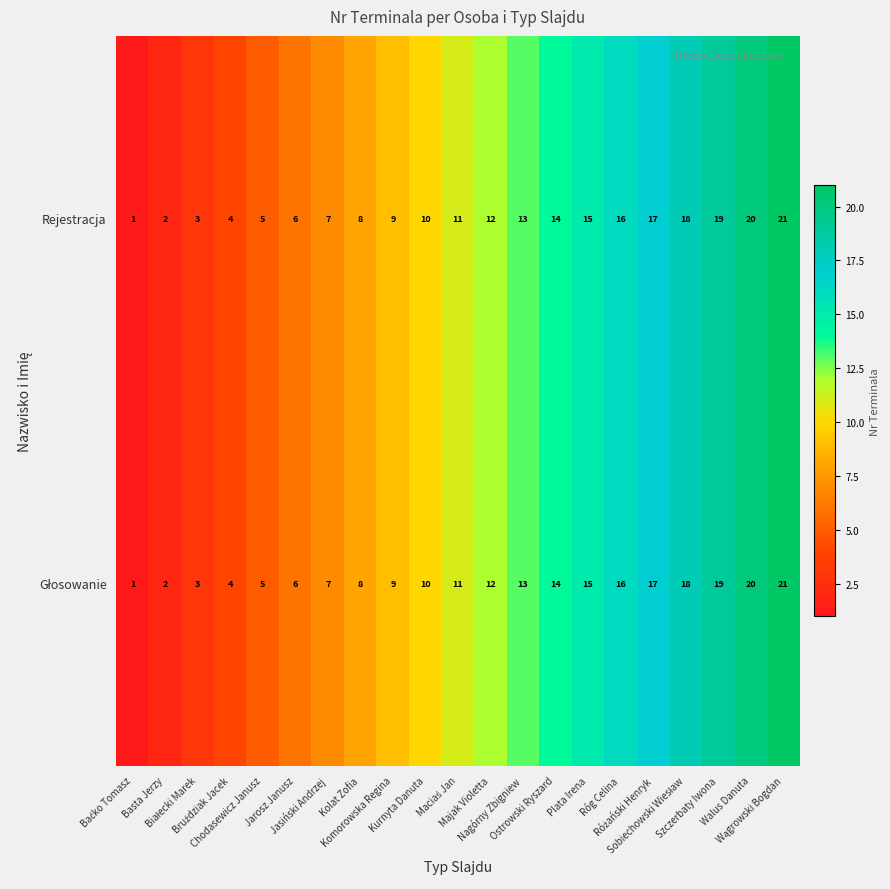

What is the difference between the maximum and second lowest values in the Rejestracja series?

19